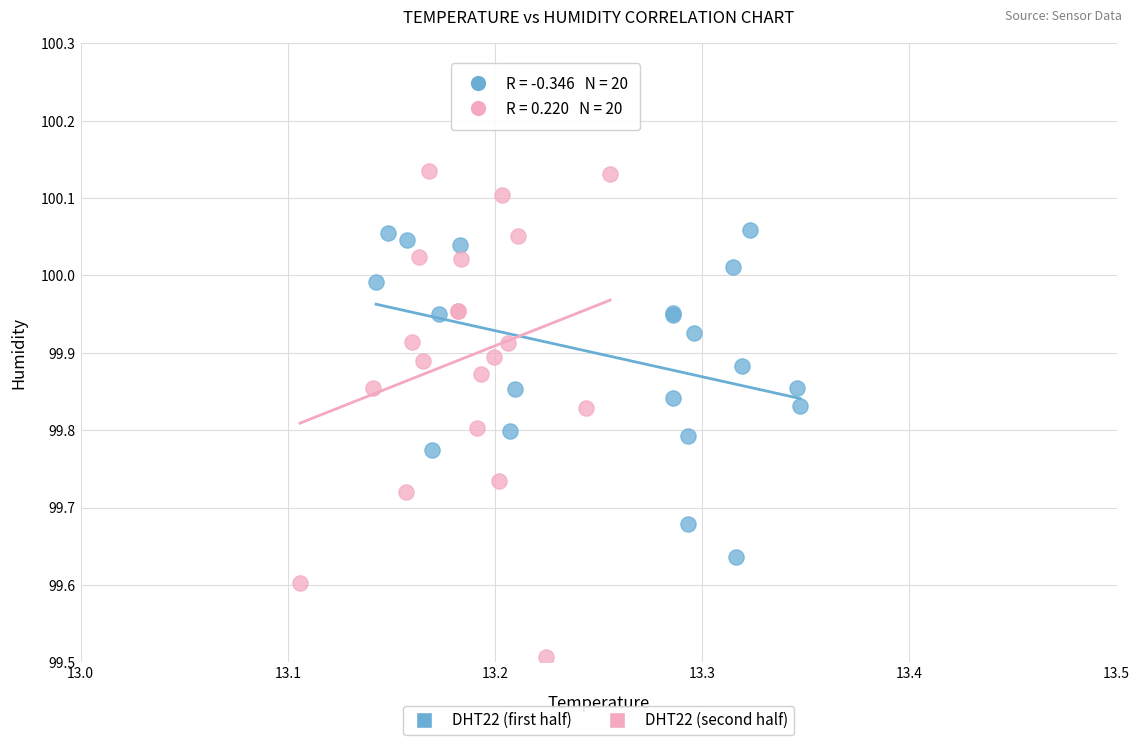

Which series reaches the minimum Y coordinate?

DHT22 (second half)